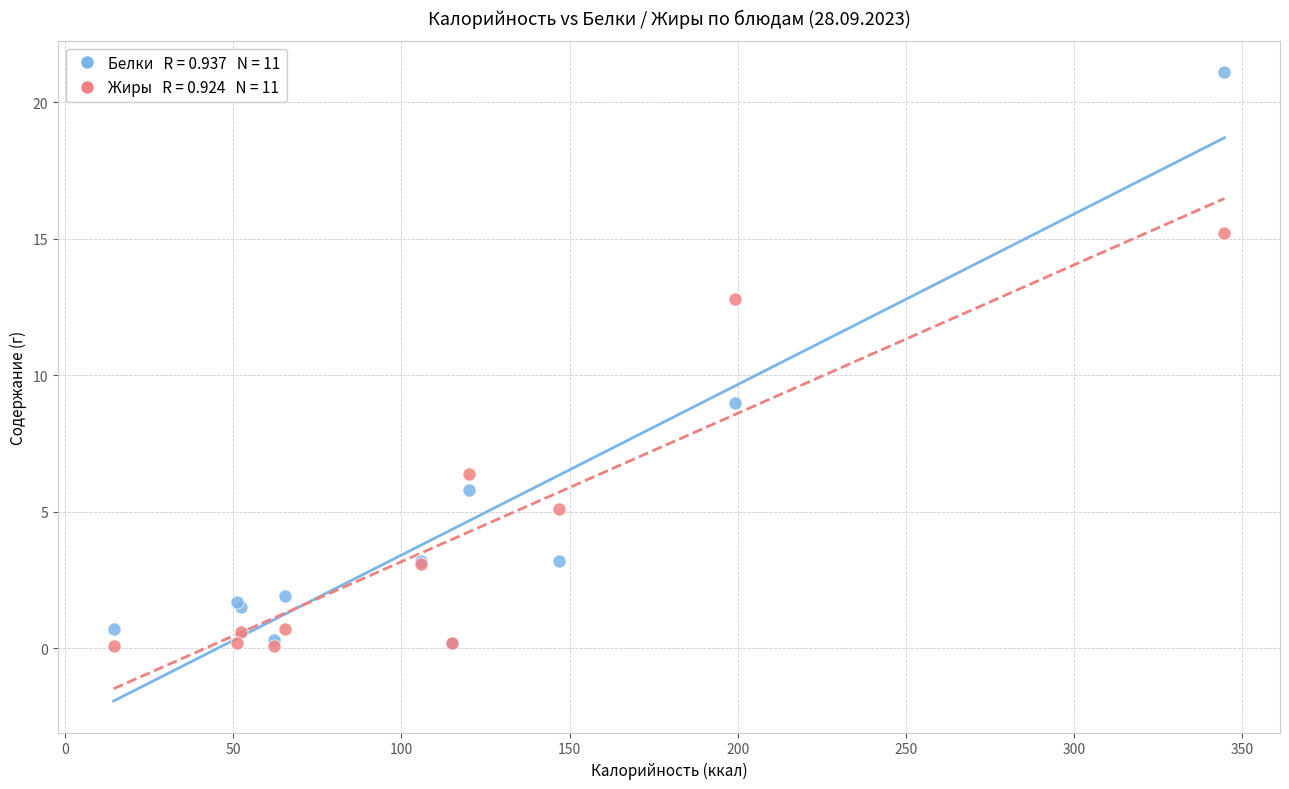

Across all series, what Y value is closest to 10?

9.0